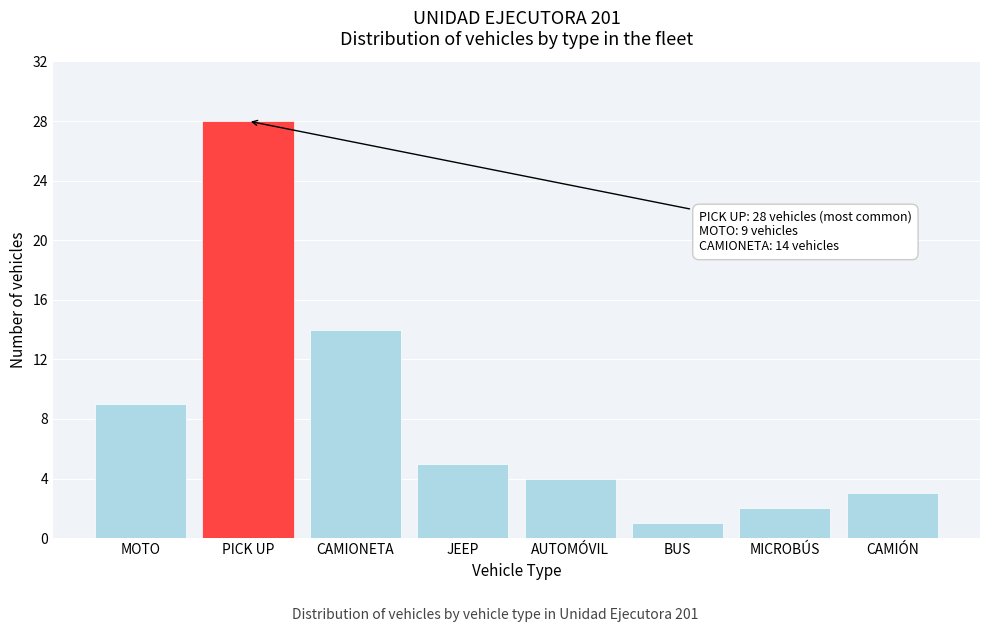

Reading left to right, transcribe all the data shown in this chart.

MOTO=9	PICK UP=28	CAMIONETA=14	JEEP=5	AUTOMÓVIL=4	BUS=1	MICROBÚS=2	CAMIÓN=3